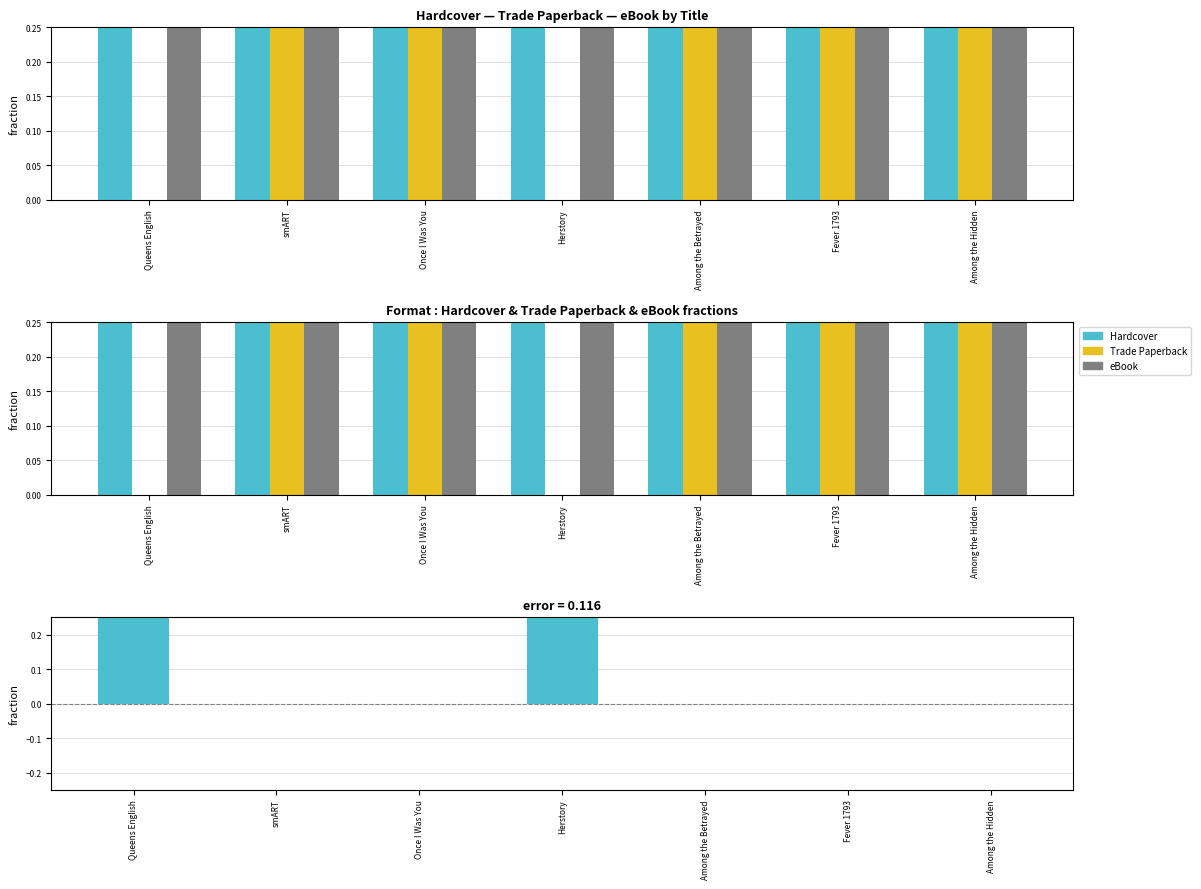

At which label does Hardcover reach its peak?

Queens English